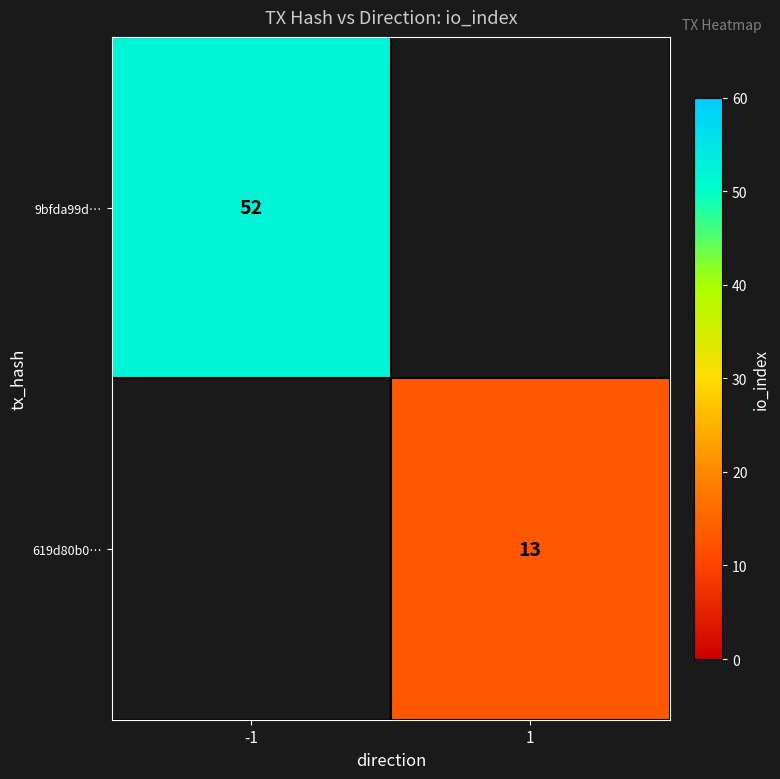

Is it true that 9bfda99d… equals 52 at -1?

True